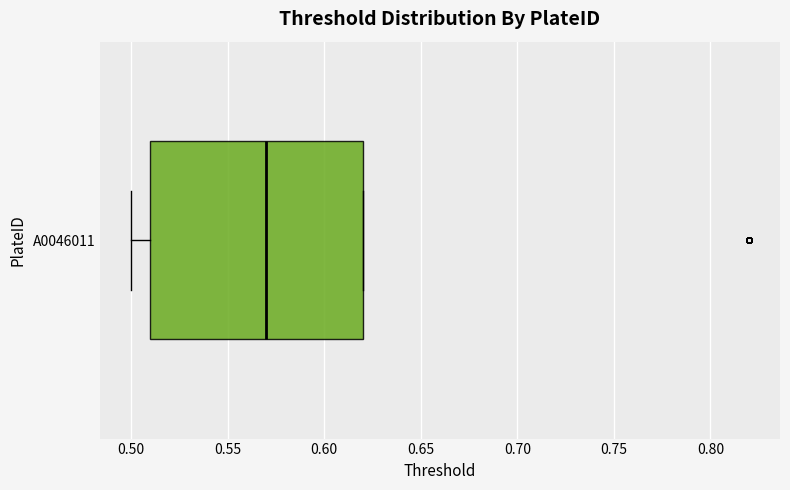

Where does the median line of the box for A0046011 sit on the x-axis? The values are not printed on the chart, so give them approximately, as read against the axis.

0.57